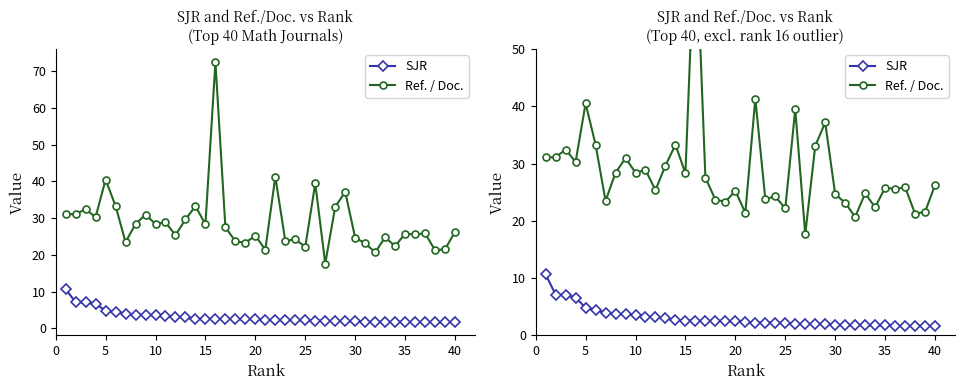

What is the average value of the Ref. / Doc. series?

28.7